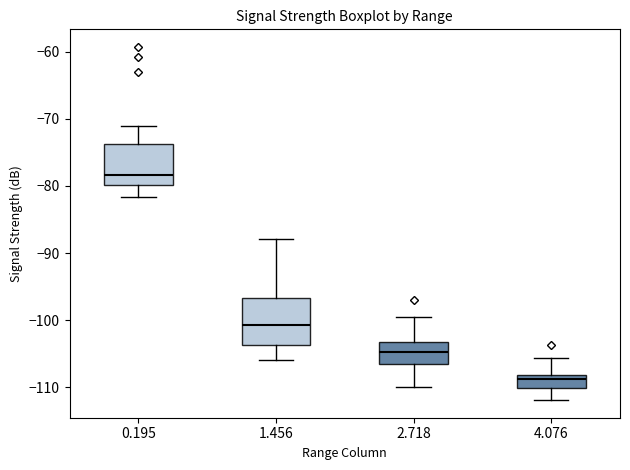

Where does the median line of the box at x = 0.195 sit on the y-axis? The values are not printed on the chart, so give them approximately, as read against the axis.

-78